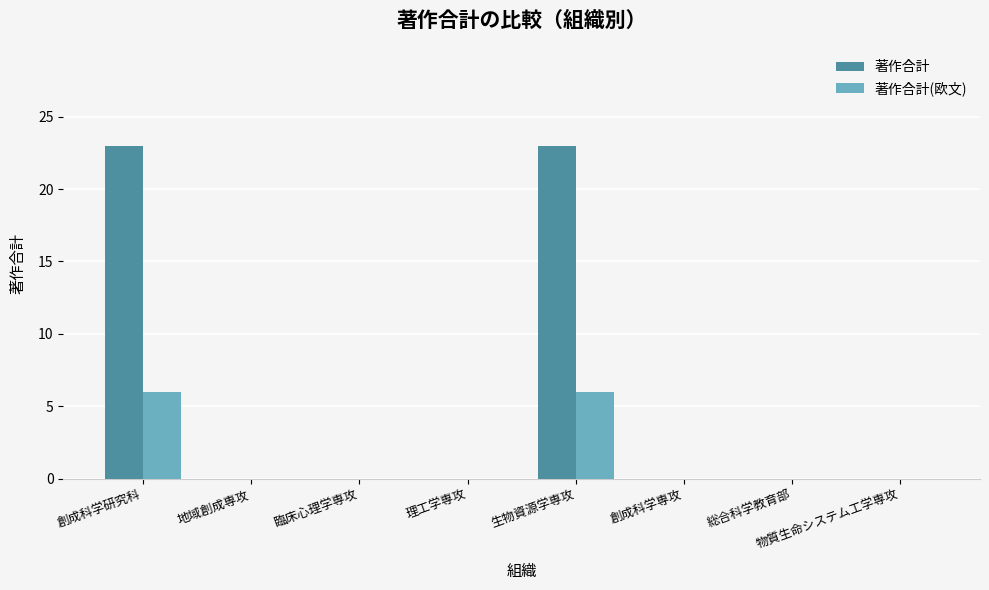

What is the sum of all 著作合計(欧文) values?

12